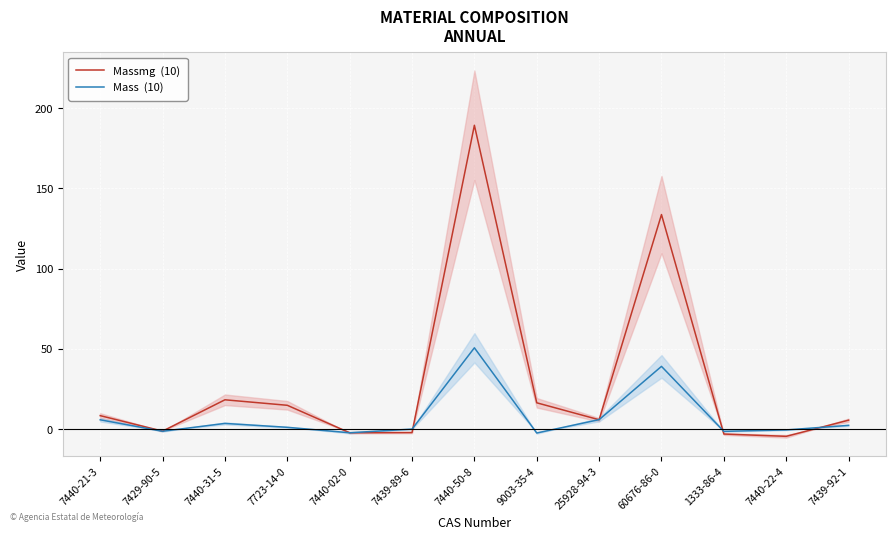

What is the average value of the Mass  (10) series?

7.8